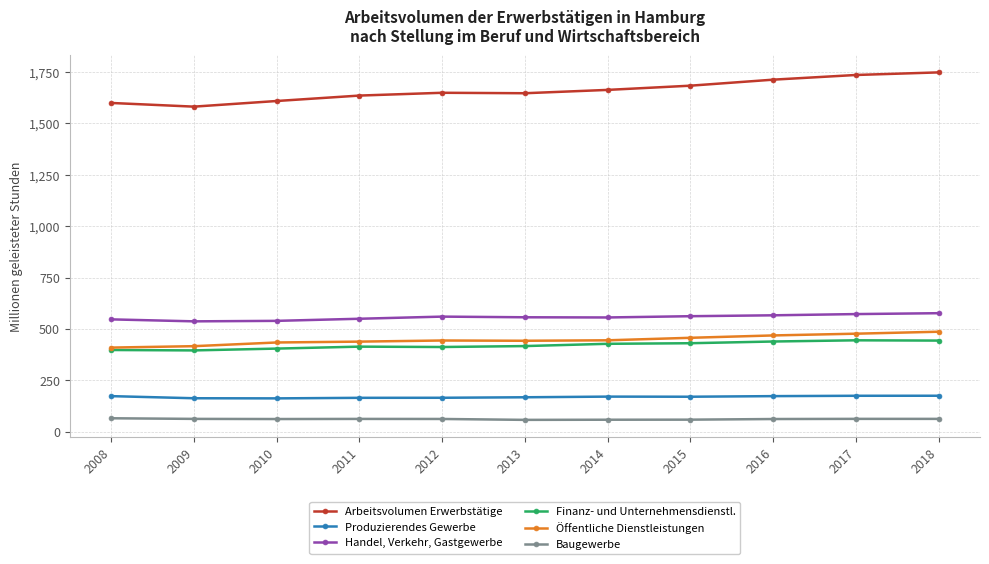

What is the sum of the Baugewerbe values at 2017 and 2014?

121.7